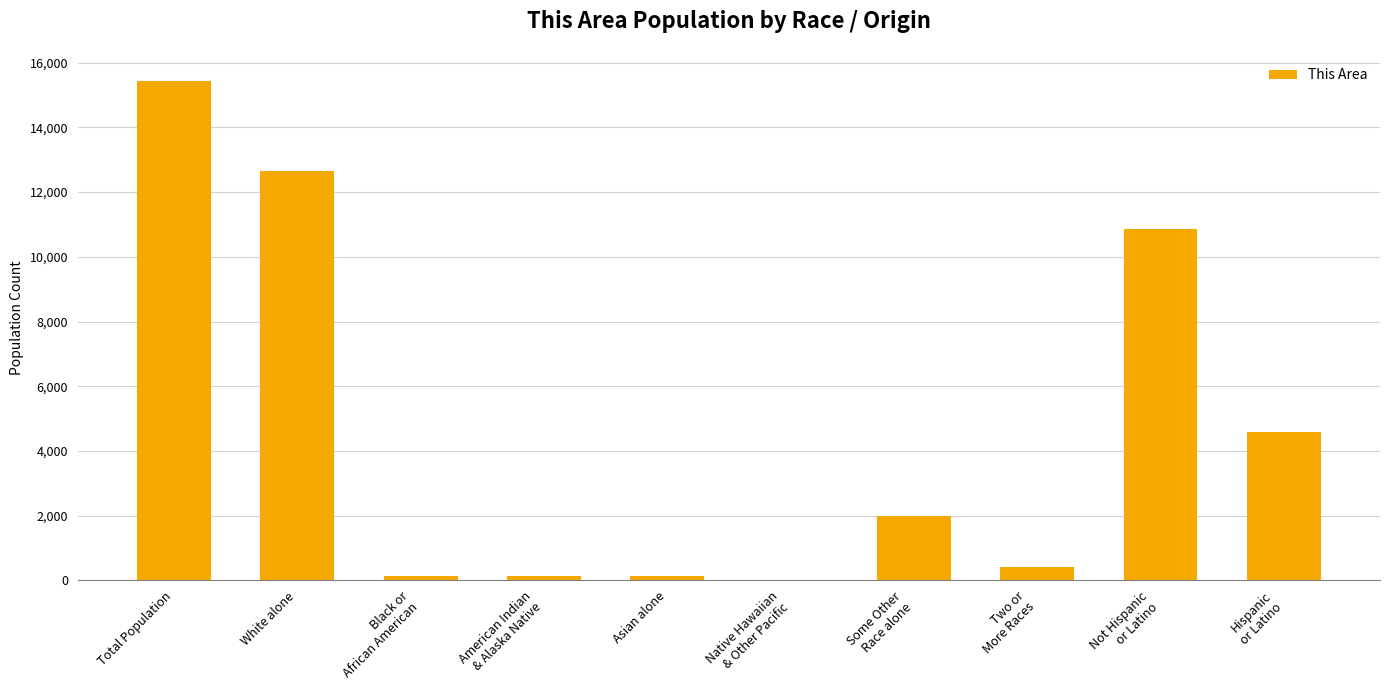

What is the change in value from Total Population to Two or
More Races?

-15043